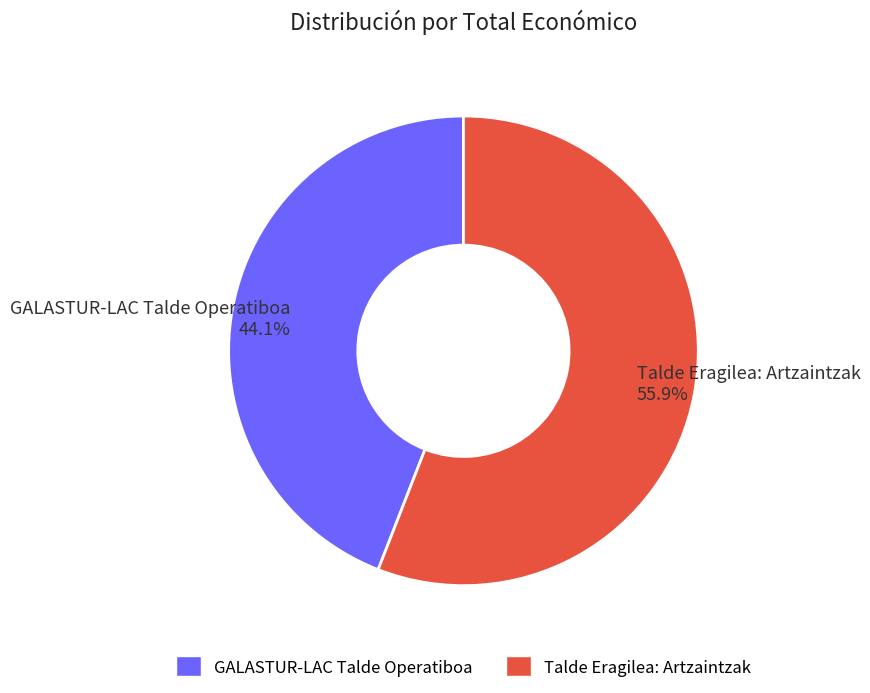

To the nearest percent, what is the combined percentage of GALASTUR-LAC Talde Operatiboa and Talde Eragilea: Artzaintzak?

100%